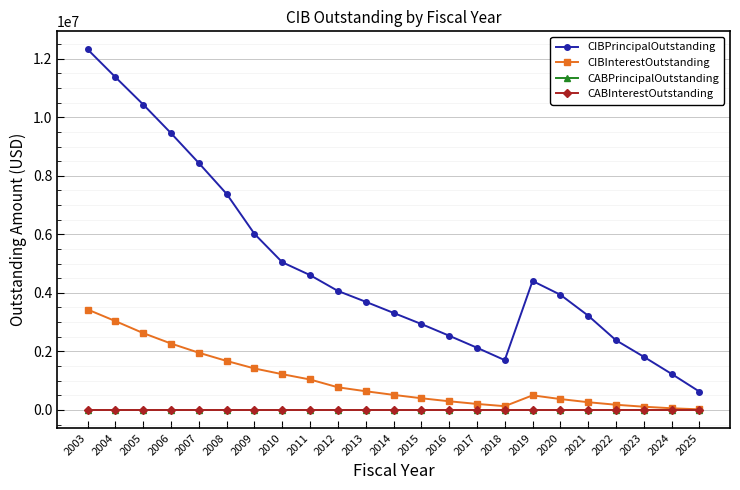

Between 2019 and 2005, which is larger?

2005